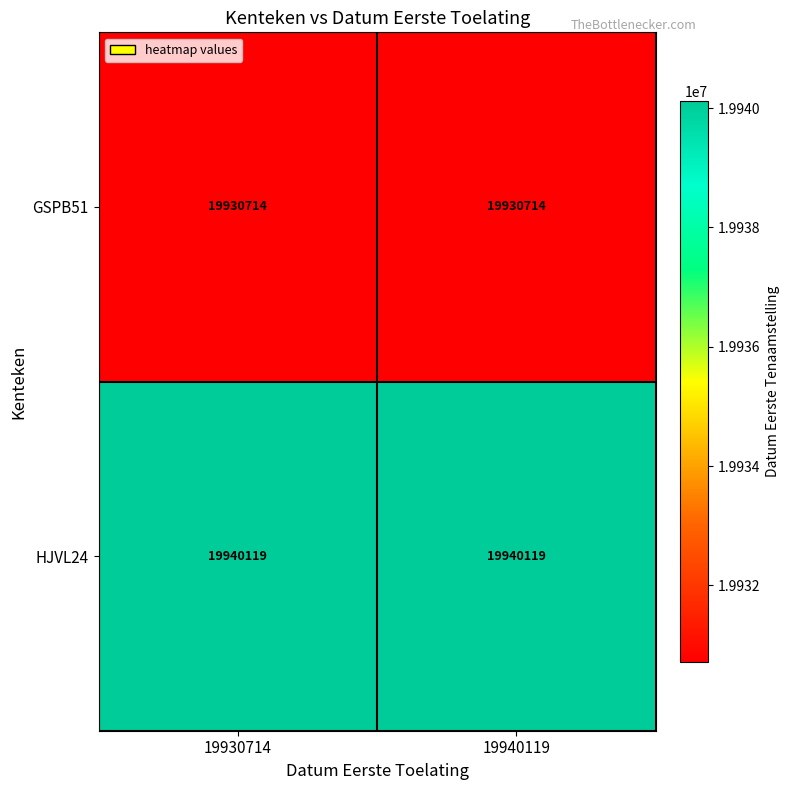

Is it true that HJVL24 equals 9945726 at 19940119?

False